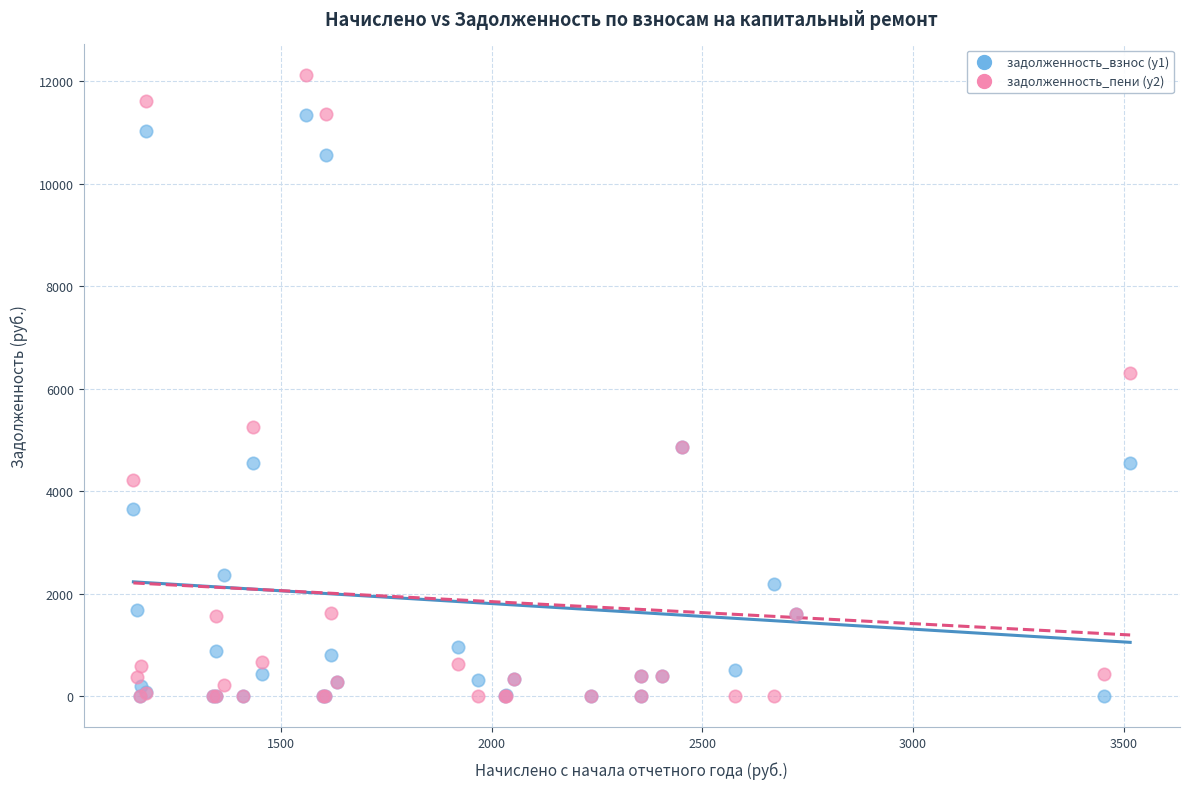

Across all series, what Y value is closest to 6053?

6312.6